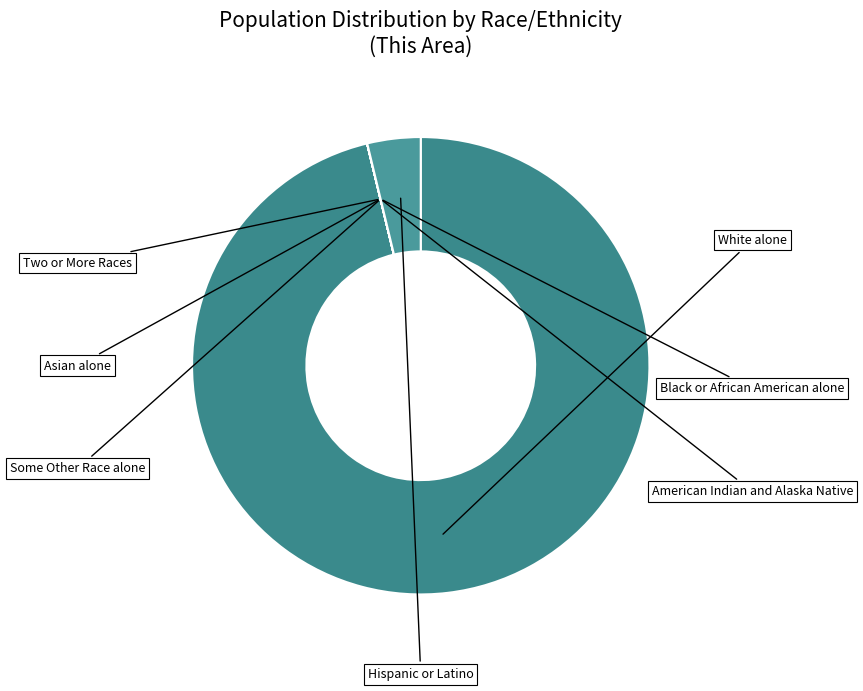

Is there a majority slice in this chart?

Yes